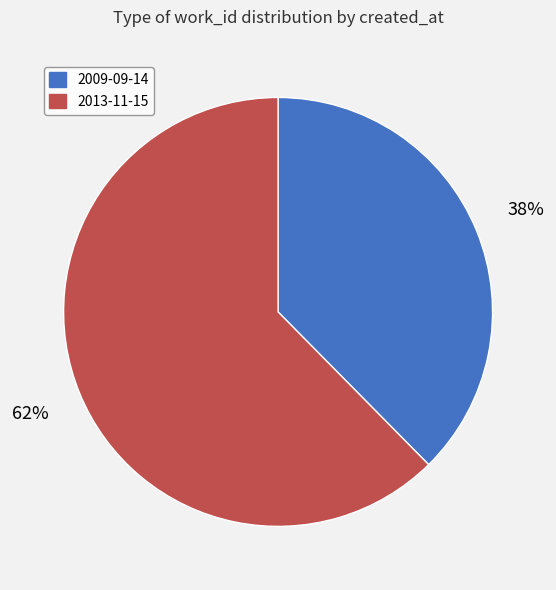

Count the number of slices in the pie.

2